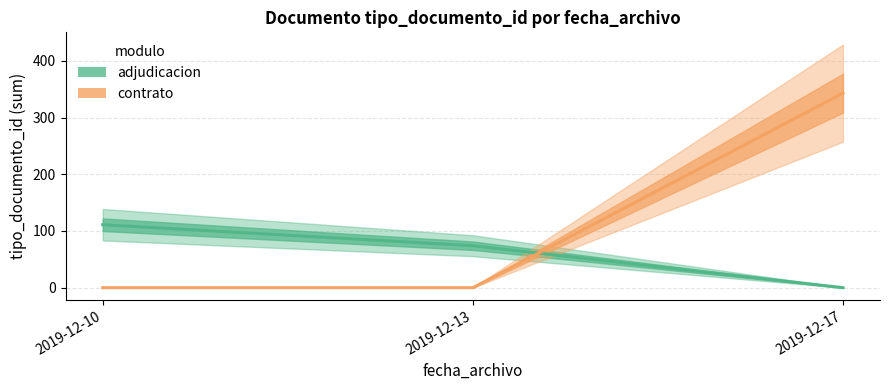

Count the adjudicacion values in the range 0 to 111.

3